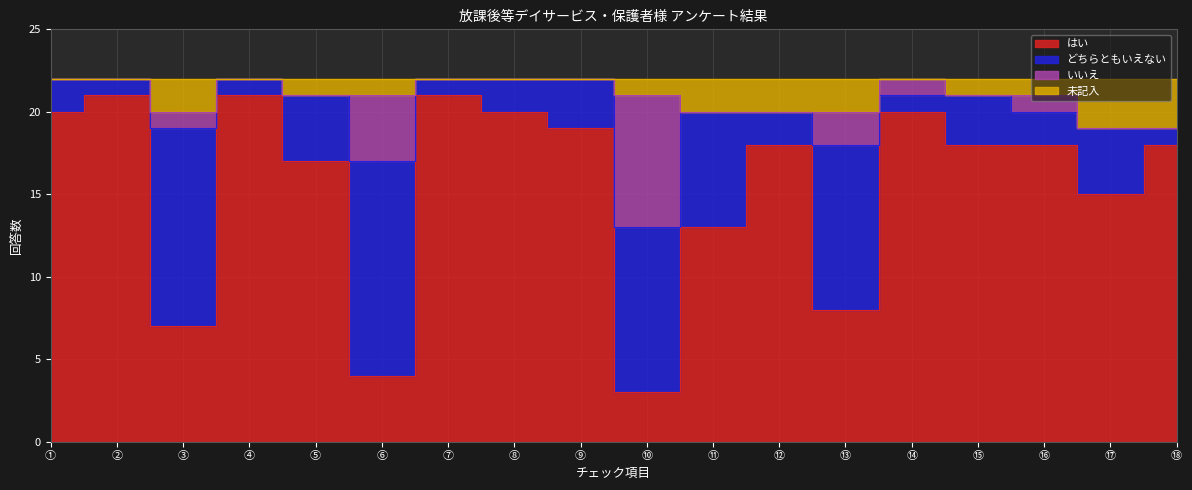

Between ⑰ and ⑪, which is larger?

⑰